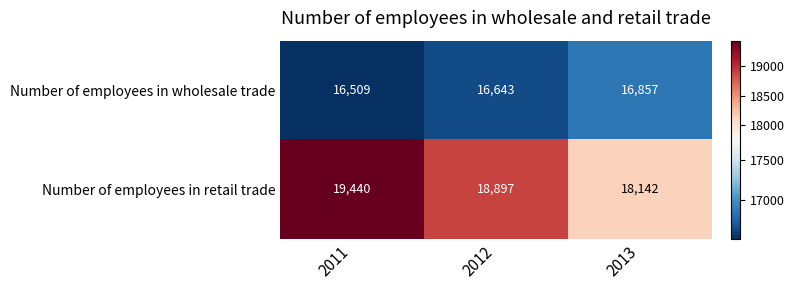

What value does the Number of employees in retail trade series have at 2012?

18897